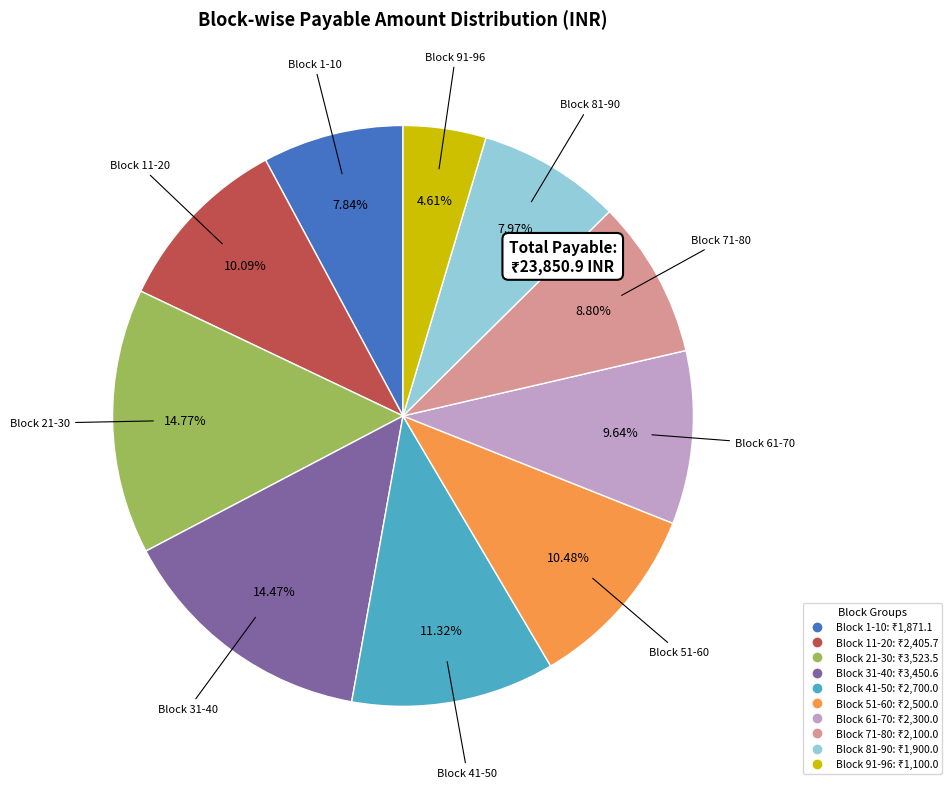

How many slices are in this pie chart?

10